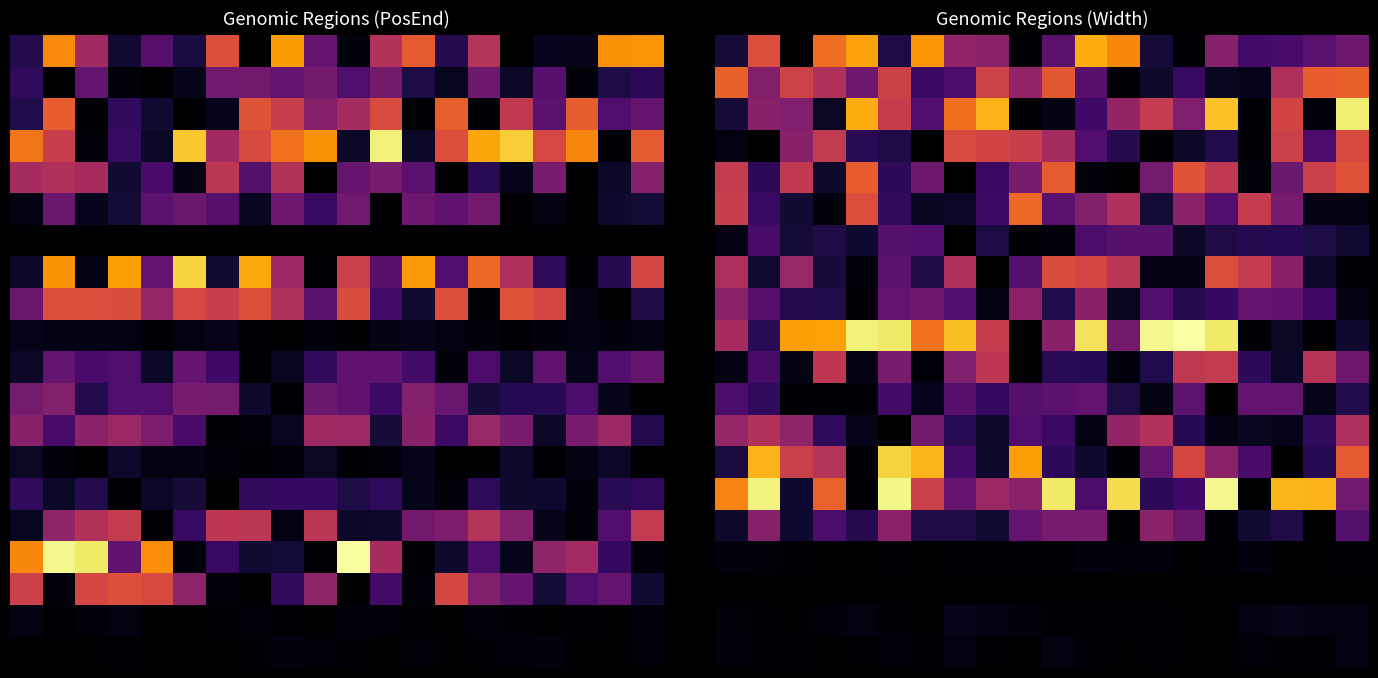

Which has a higher value, 14 or 4?

4